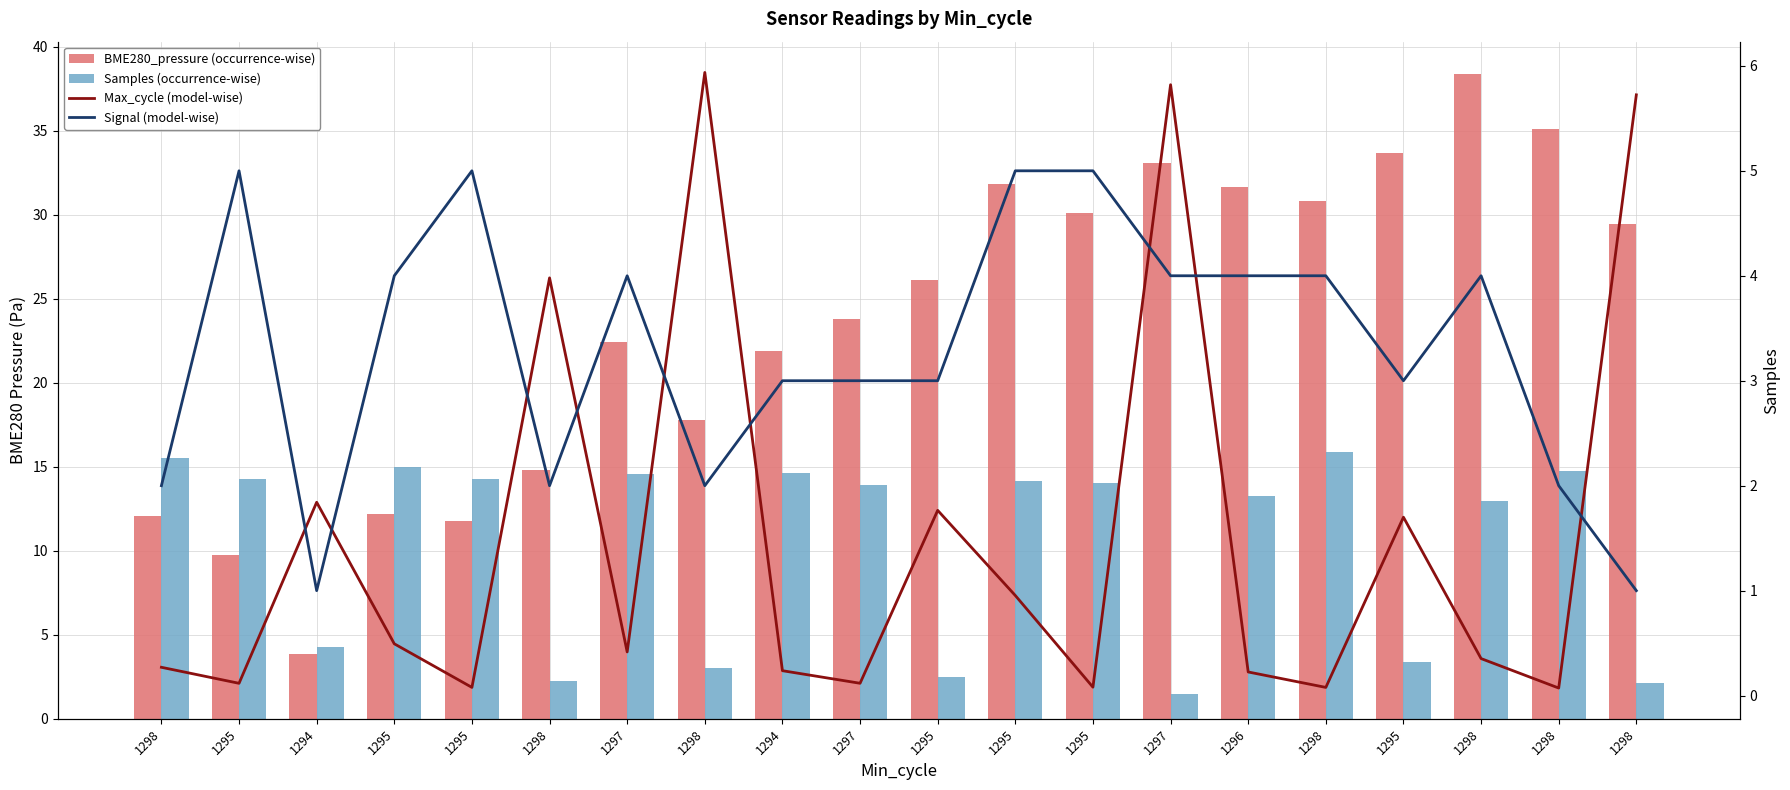

Is it true that BME280_pressure (occurrence-wise) equals 12.2 at 1295?

True